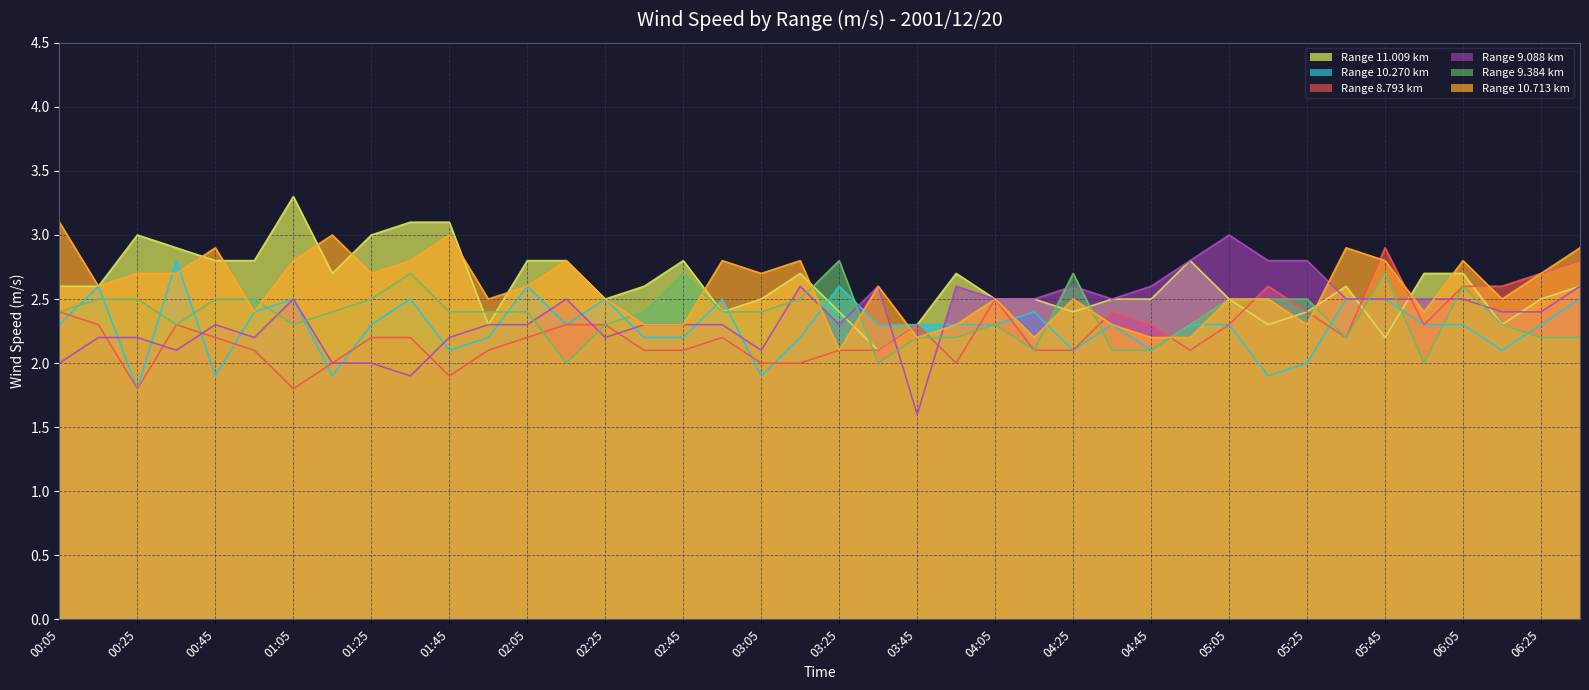

In 10.270, how many points are lower than both neighbors (excluding endpoints)?

10